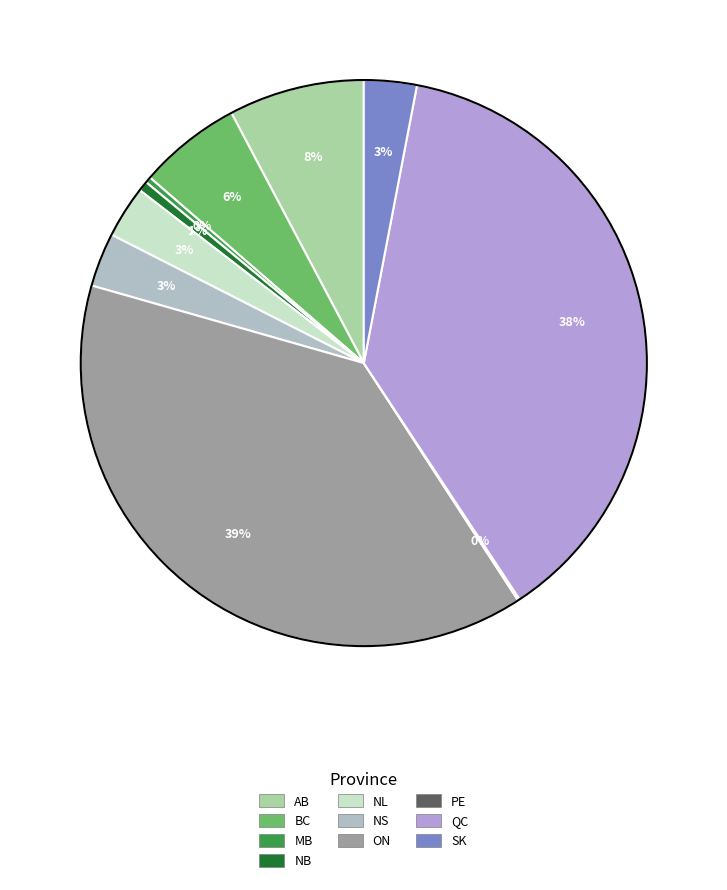

The PE slice represents 1% of the pie. True or false?

False